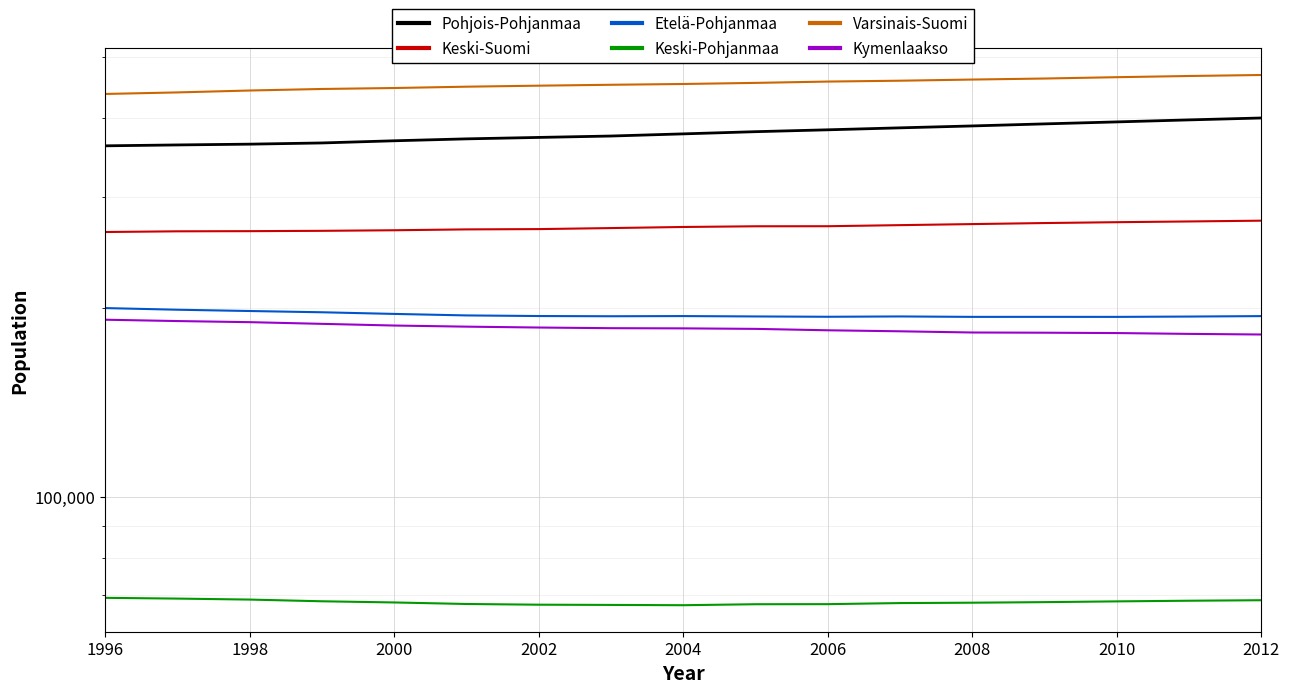

At how many categories does at least one series exceed 359695?

17